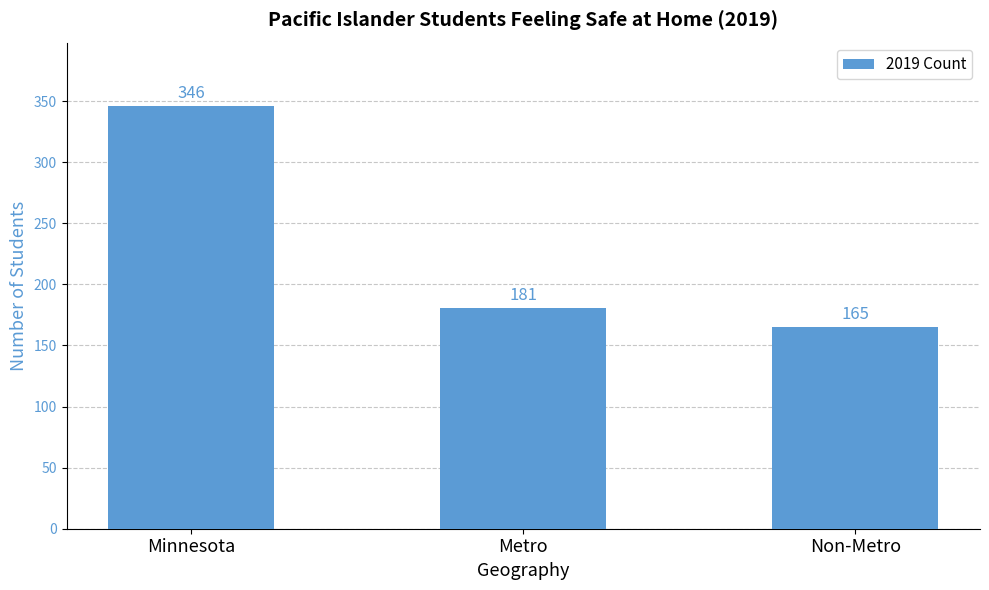

Reading right to left, extract all data points from this chart.

165	181	346